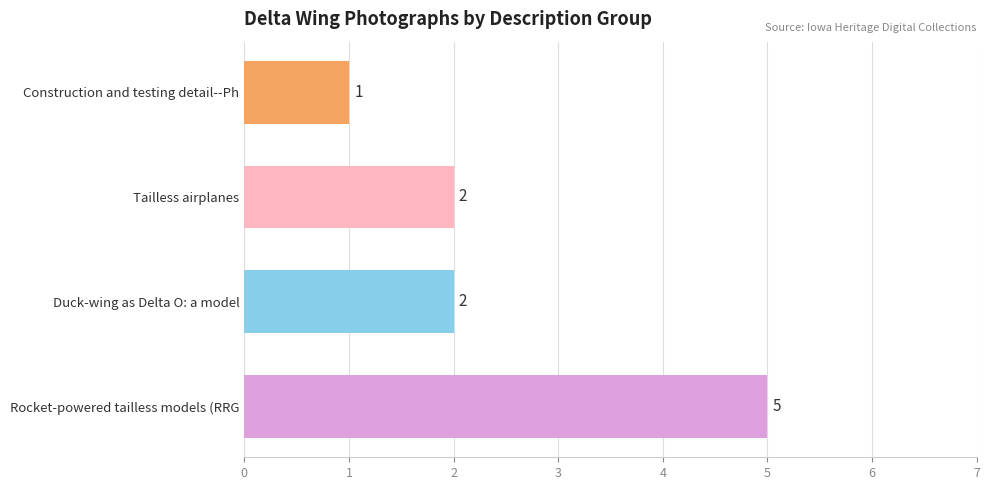

How many values are between 2 and 5?

3